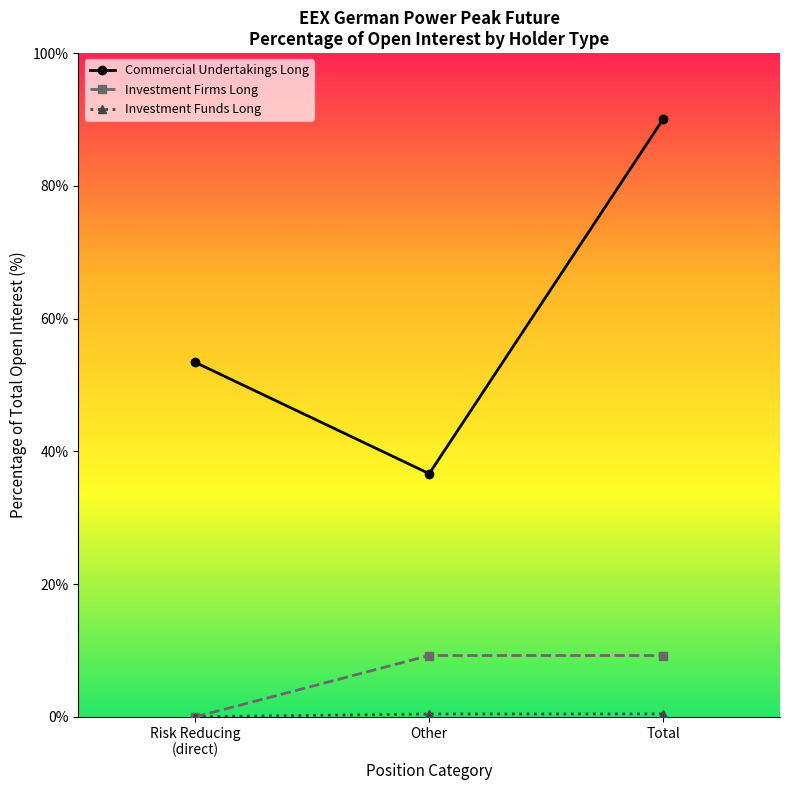

What is the maximum value shown in the chart?

90.0